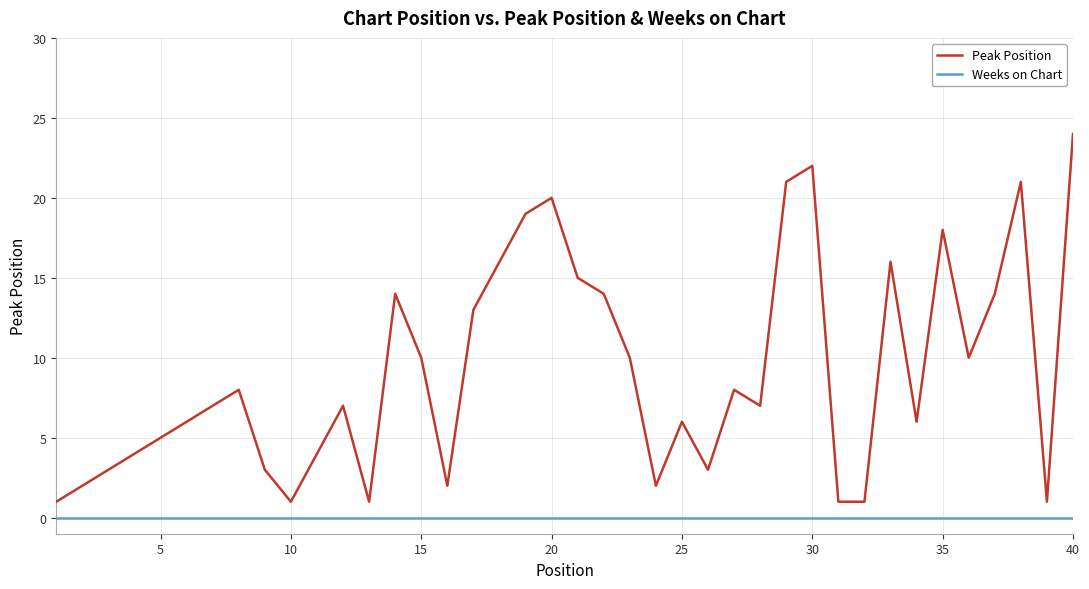

Which series has the largest total across all categories?

Peak Position